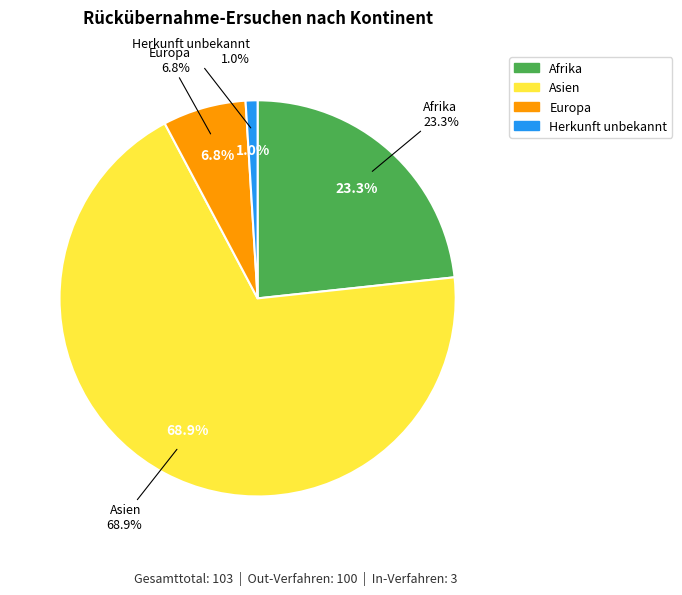

True or false: Amerika accounts for 0% of the total.

True